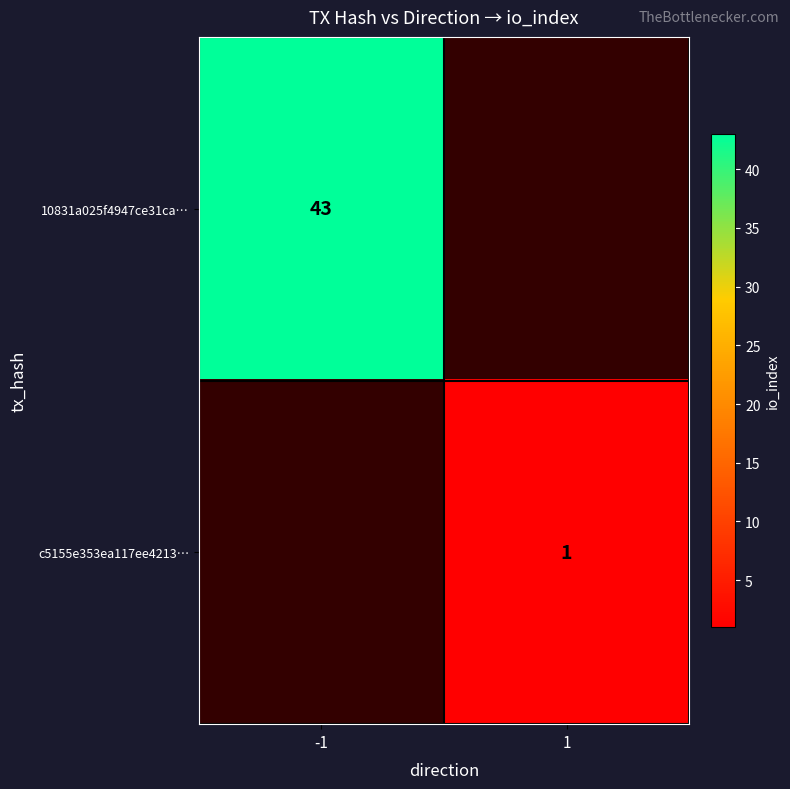

The 10831a025f4947ce31ca… series shows 43 at -1. True or false?

True